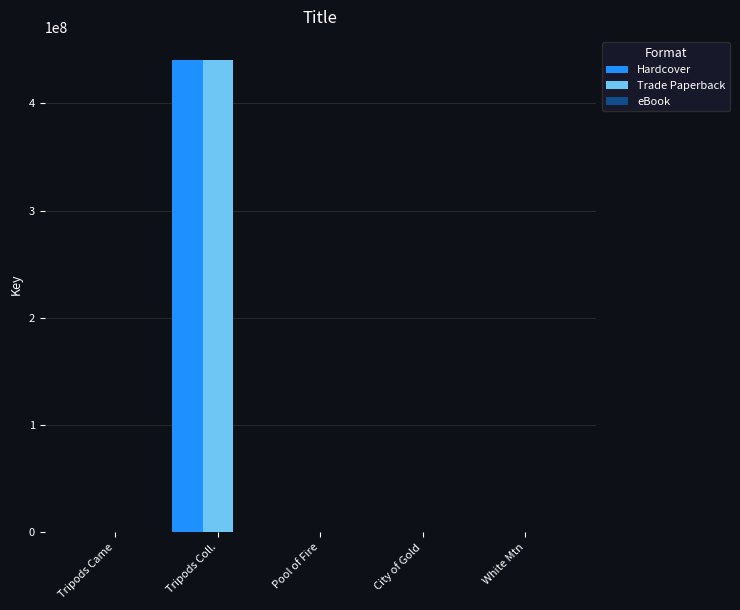

Does the chart contain stacked bars?

No